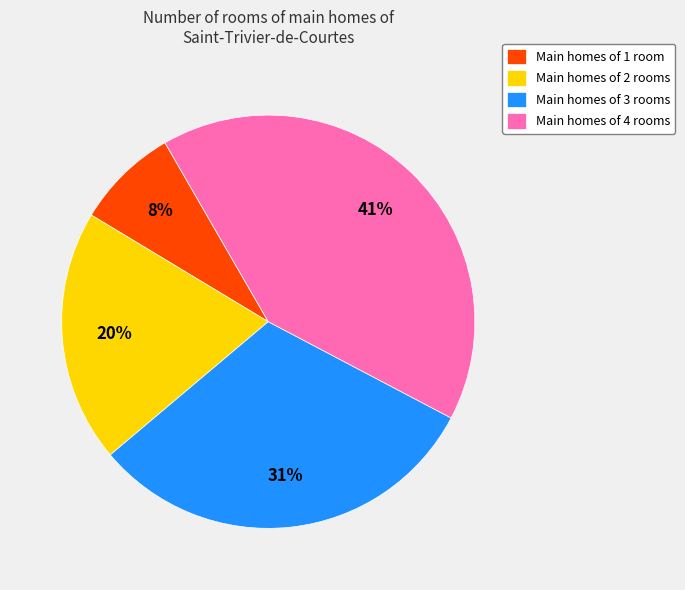

What is the largest slice in the pie chart?

Main homes of 4 rooms